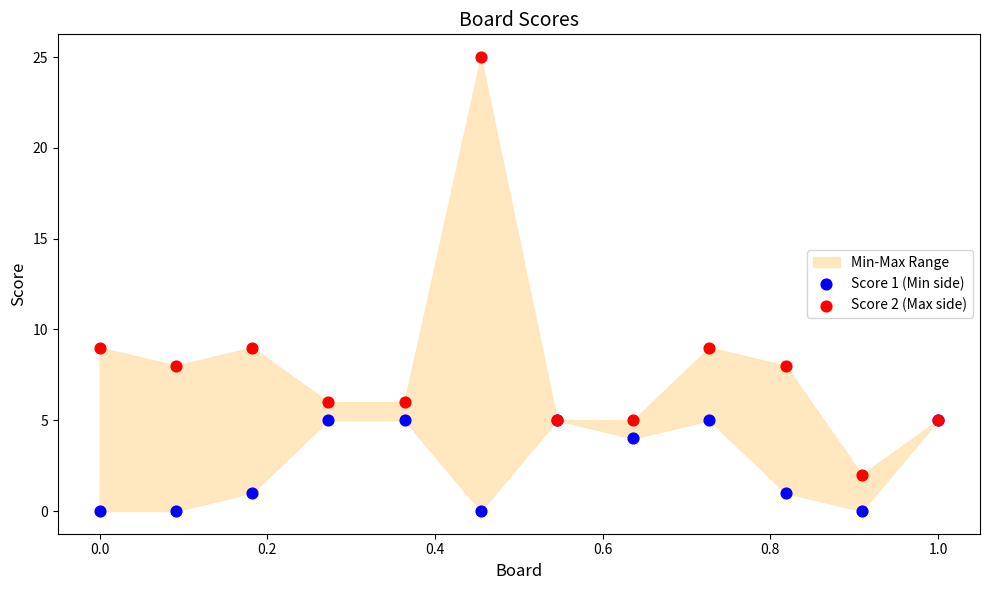

Which series reaches the maximum Y coordinate?

Score 2 (Max side)